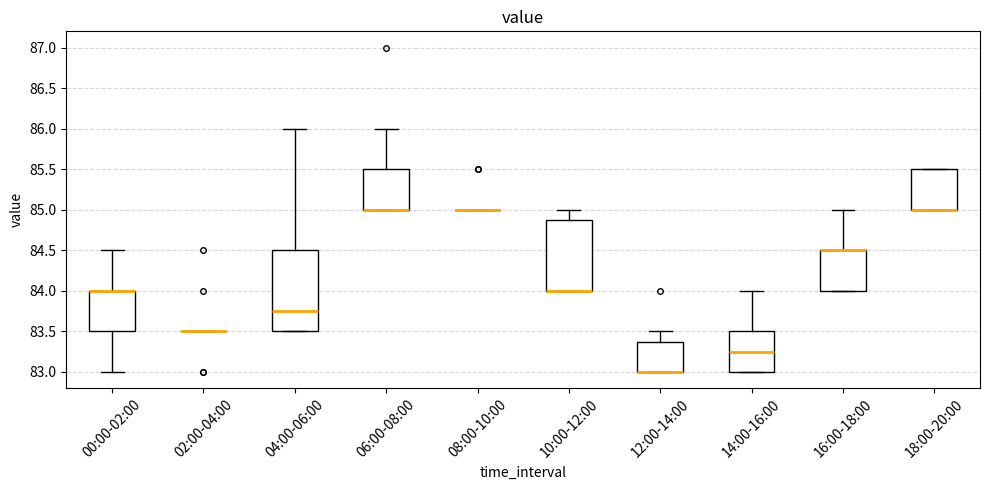

Which box is the tallest, from its lower edge to its upper edge?

04:00-06:00